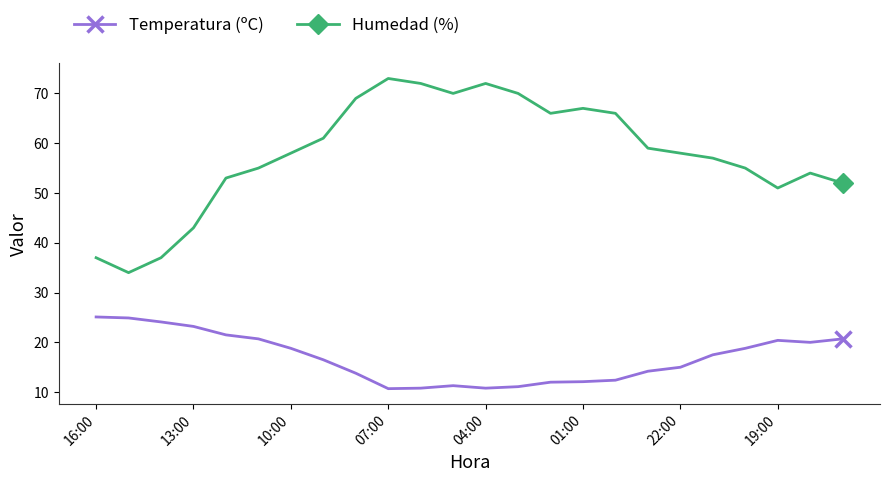

What is the value of the Temperatura (ºC) point at the 24th from the left?

20.7